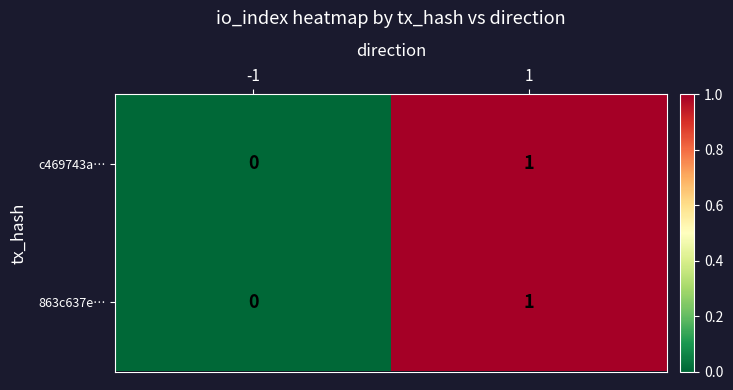

Is it true that 863c637e… equals 0 at -1?

True